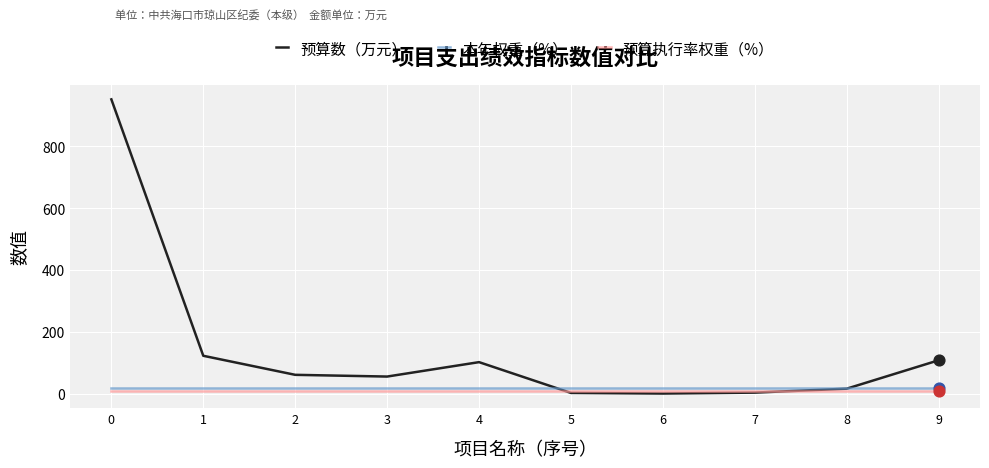

At how many categories does at least one series exceed 167?

1